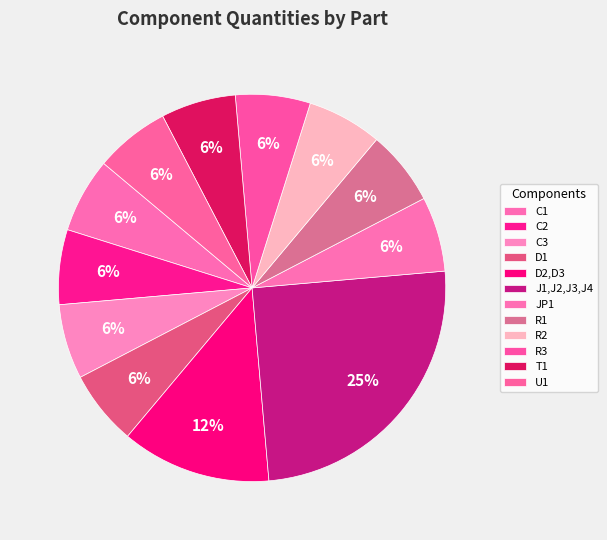

How many slices are in this pie chart?

12